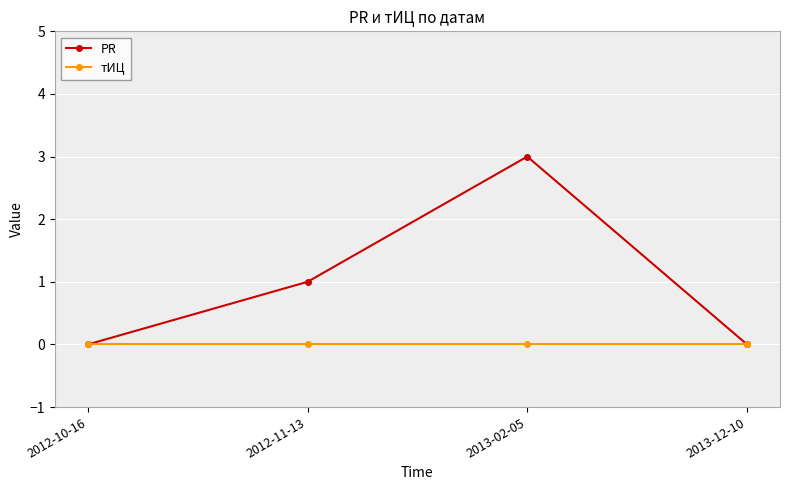

Is it true that тИЦ equals 0 at 2012-11-13?

True